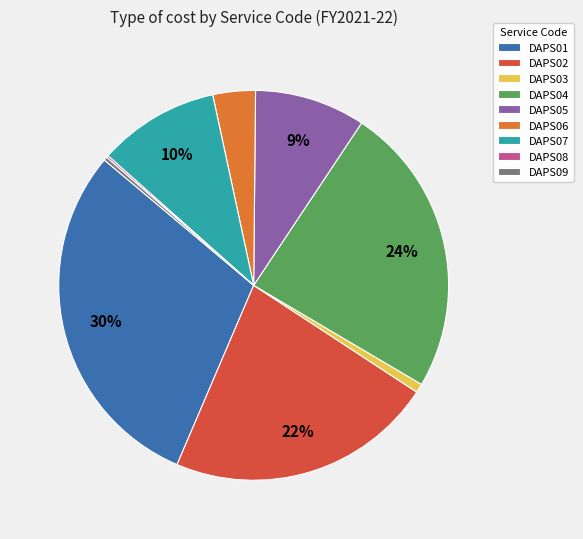

Which category has the biggest portion of the pie?

DAPS01